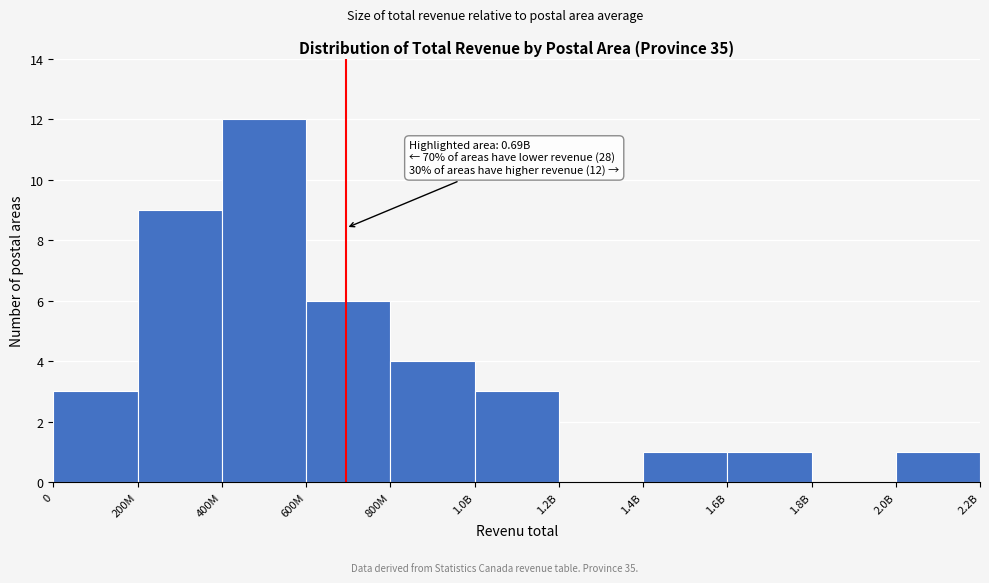

Reading right to left, list all the values displayed in this chart.

2.0B=1	1.8B=0	1.6B=1	1.4B=1	1.2B=0	1.0B=3	800M=4	600M=6	400M=12	200M=9	0=3